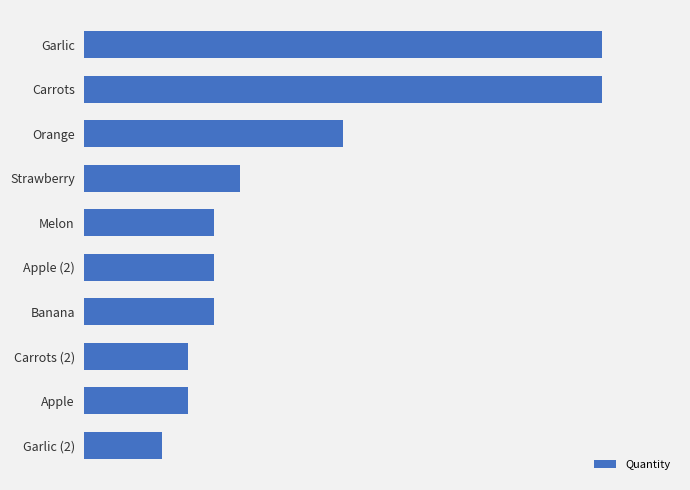

What is the difference between the maximum and minimum values?

85